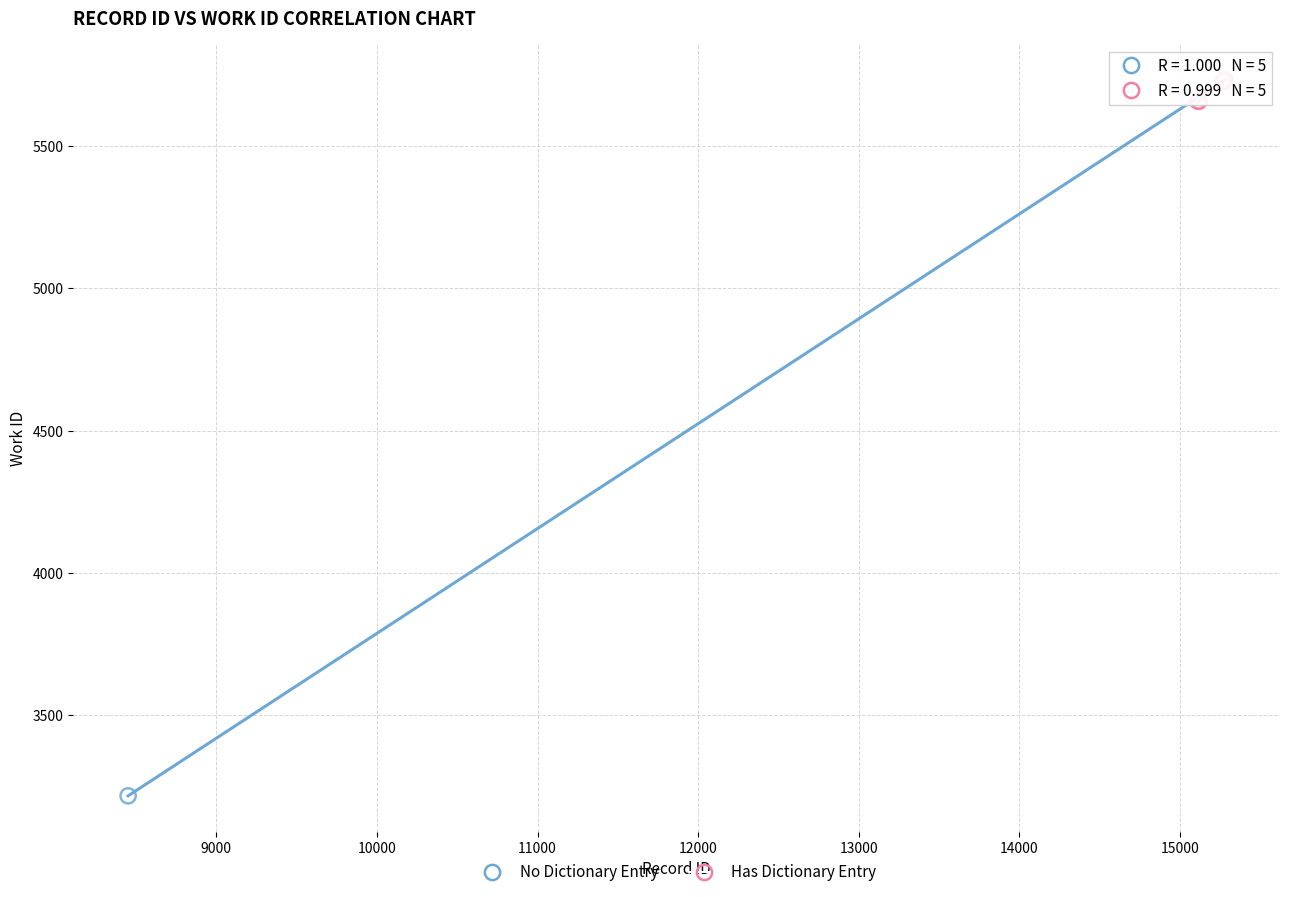

Which series has the largest Y range (max minus min)?

No Dictionary Entry